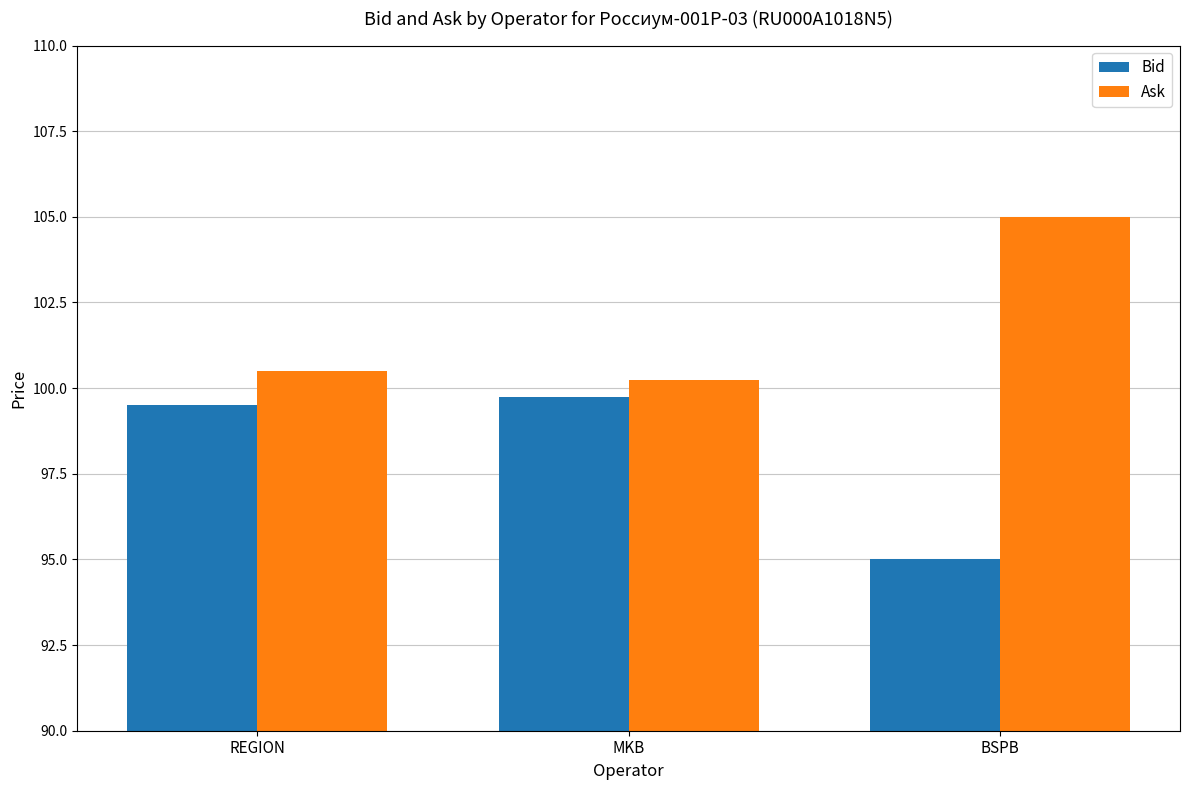

What is the highest value of the Bid series?

99.8